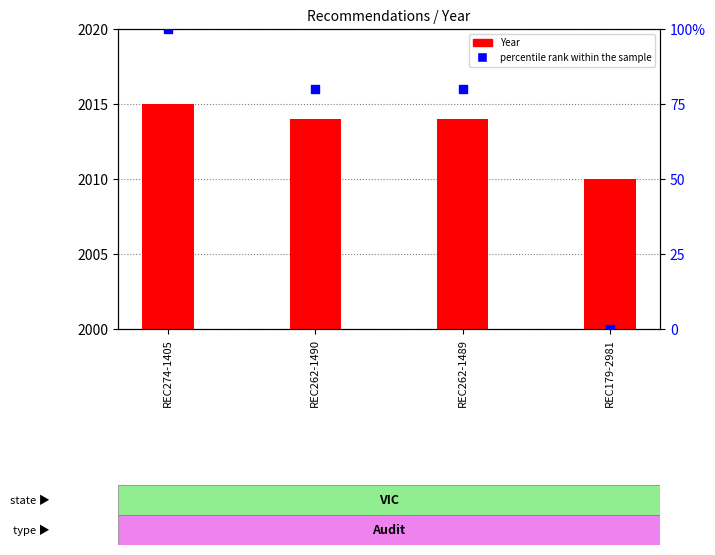

Which series contains the lowest Y value?

percentile rank within the sample